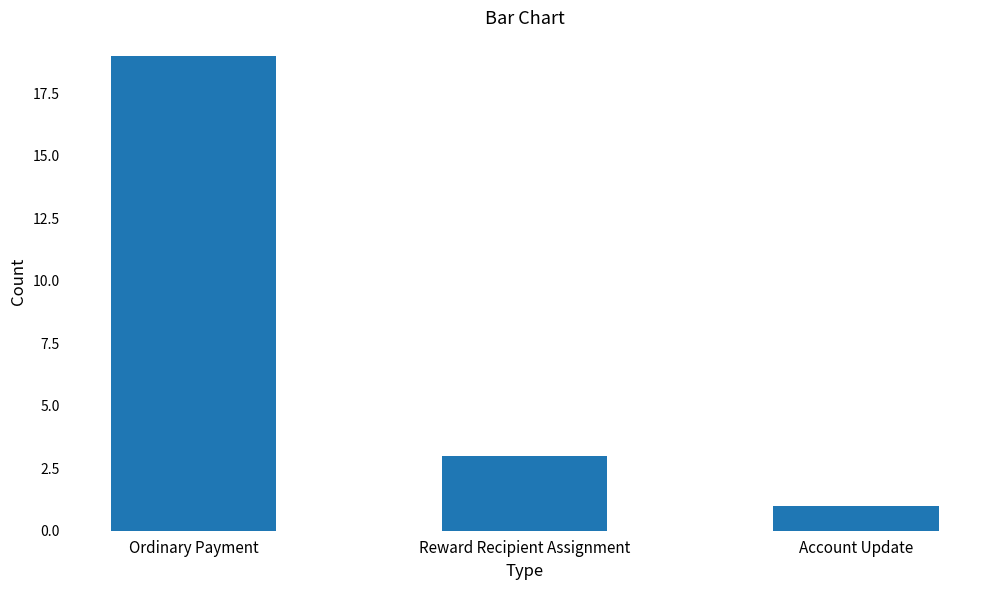

Reading left to right, extract all data points from this chart.

Ordinary Payment=19	Reward Recipient Assignment=3	Account Update=1